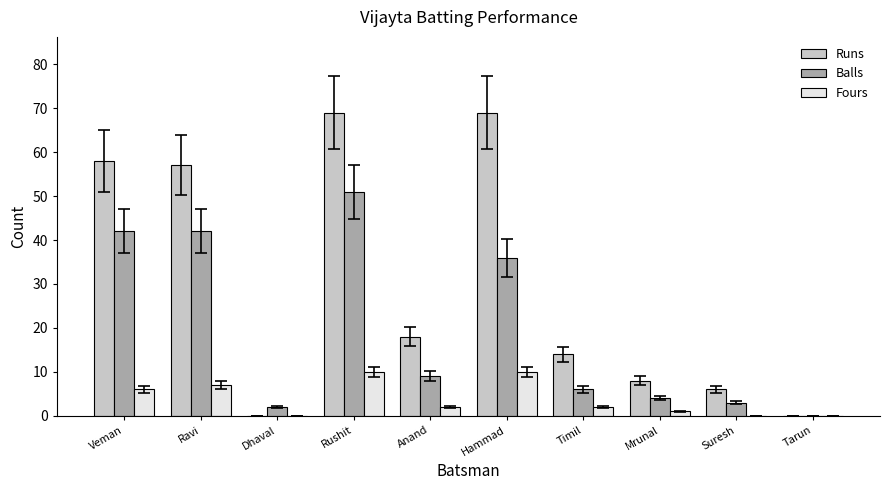

Reading right to left, list all the values displayed in this chart.

Runs: 0	6	8	14	69	18	69	0	57	58
Balls: 0	3	4	6	36	9	51	2	42	42
Fours: 0	0	1	2	10	2	10	0	7	6